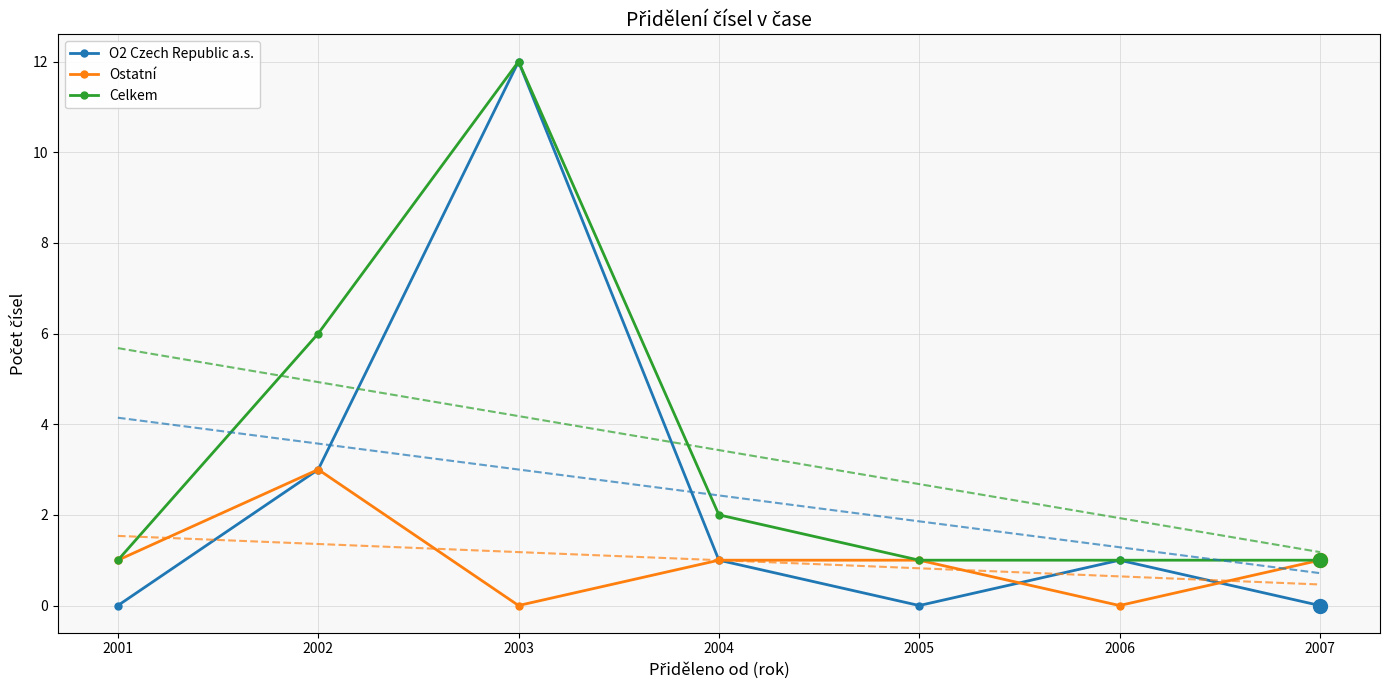

Is it true that O2 Czech Republic a.s. equals 6 at 2003?

False